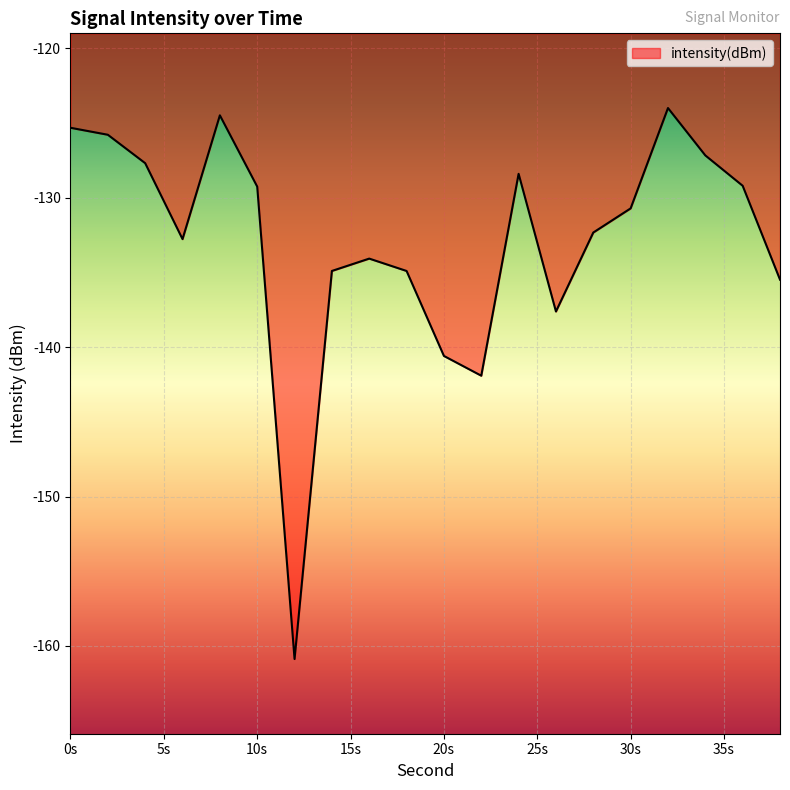

What is the difference between the maximum and minimum values?

36.9